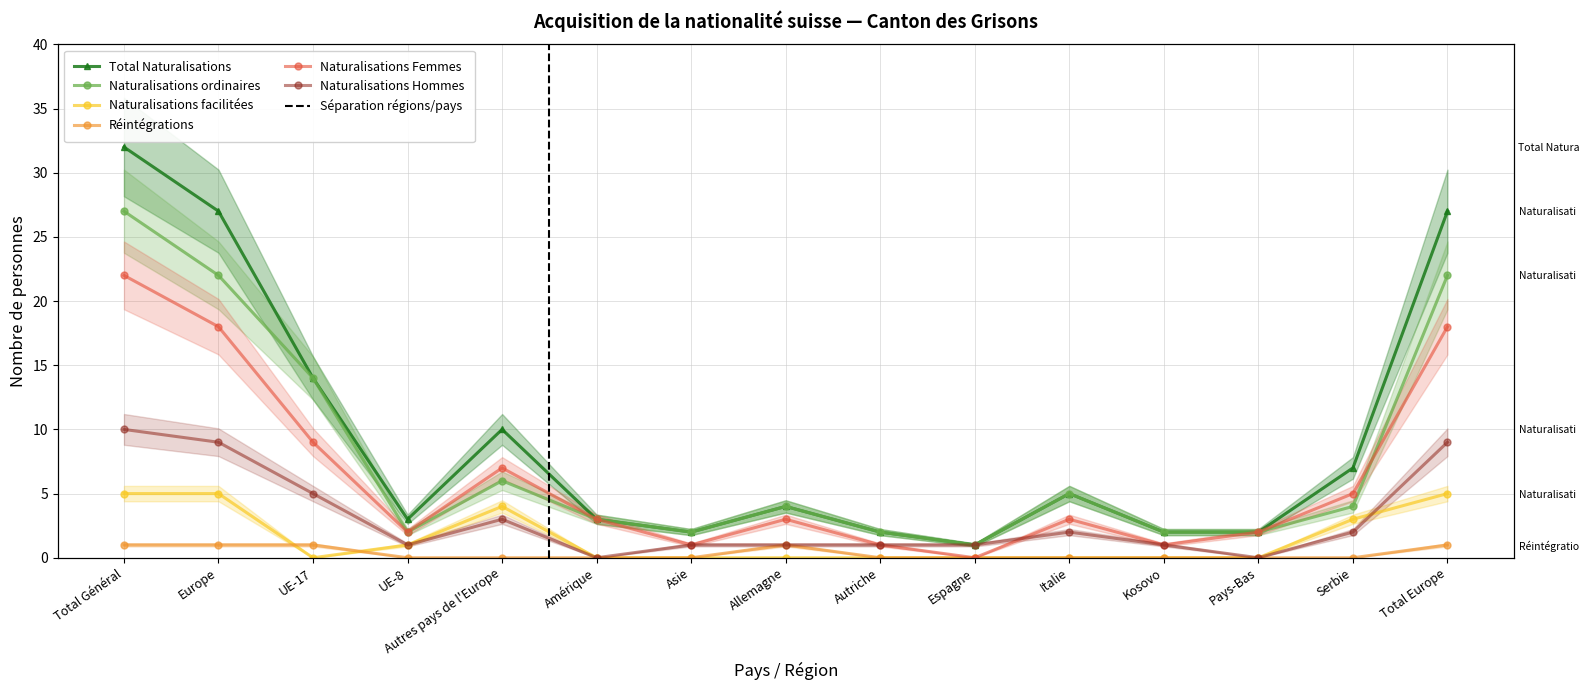

How many interior local peaks does the Naturalisations Hommes series have?

2